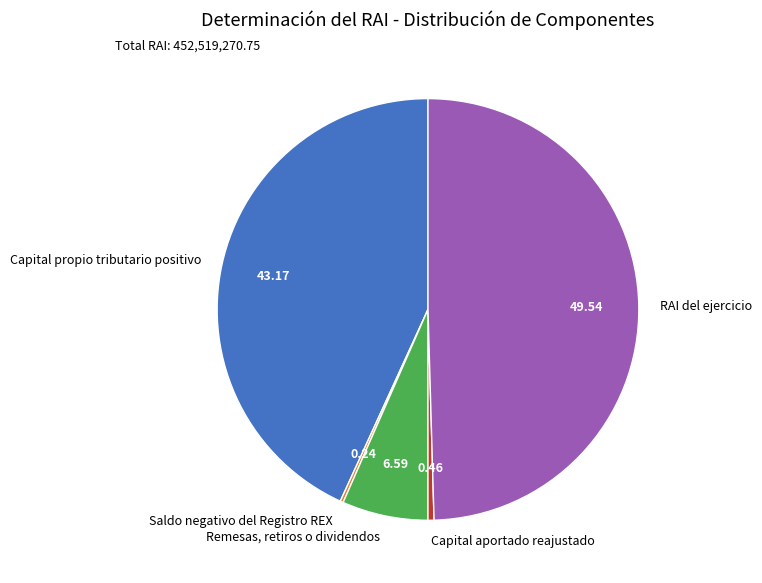

What is the largest slice in the pie chart?

RAI del ejercicio